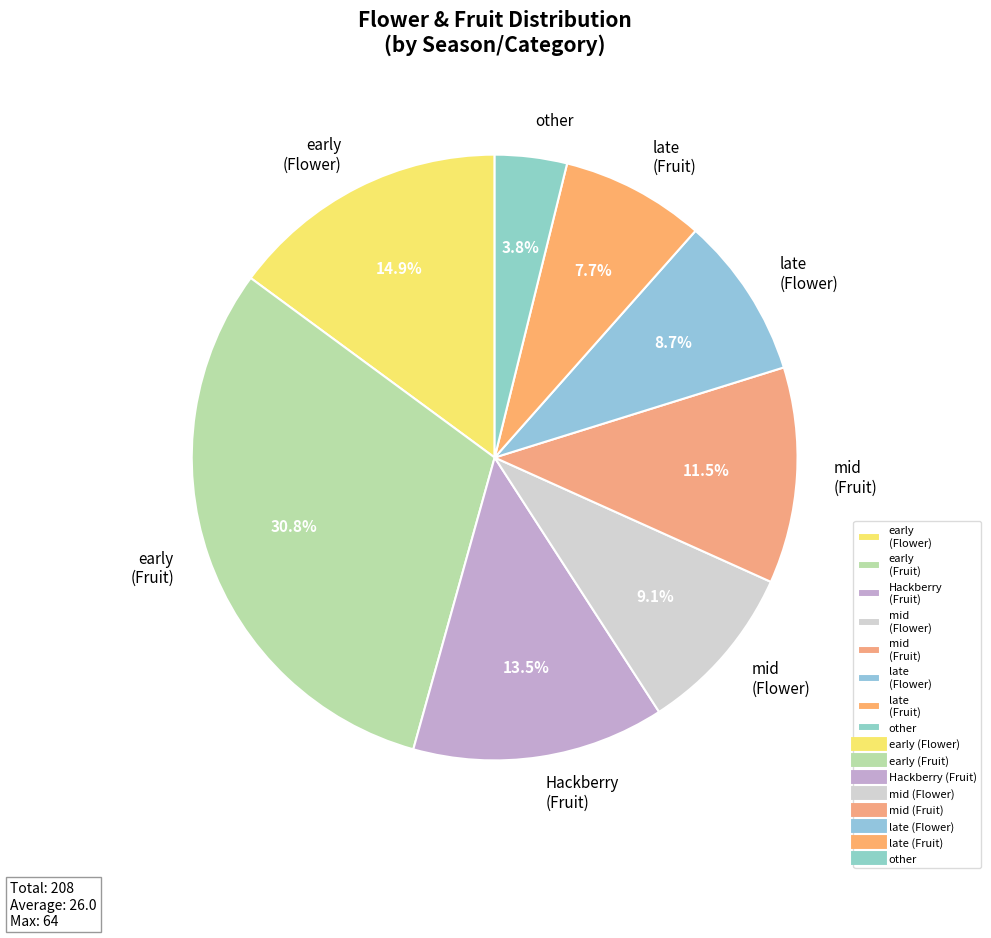

Combined, what portion of the pie is mid (Flower) and late (Flower)?

17.8%